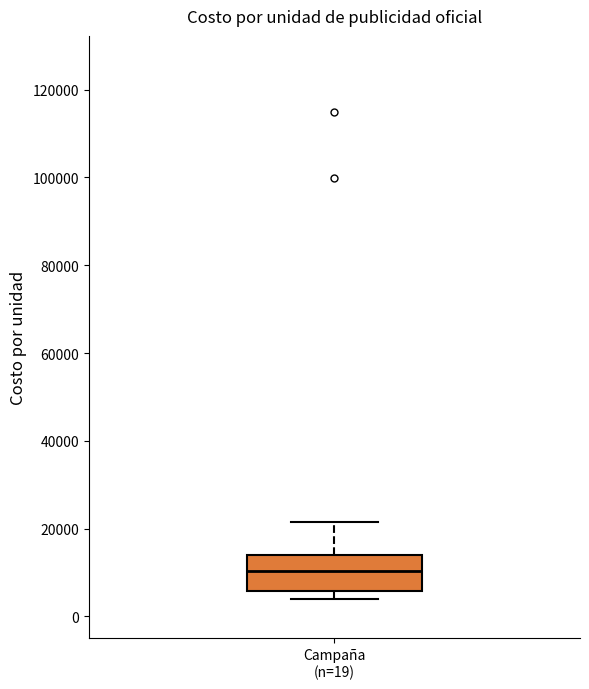

Transcribe this box plot: give where the median line is, the range the box spans, and where the two whiskers end, as read against the y-axis. The values are not printed on the chart, so give them approximately, as read against the axis.

median 10000, box 6000 to 14000, whiskers 4000 to 22000